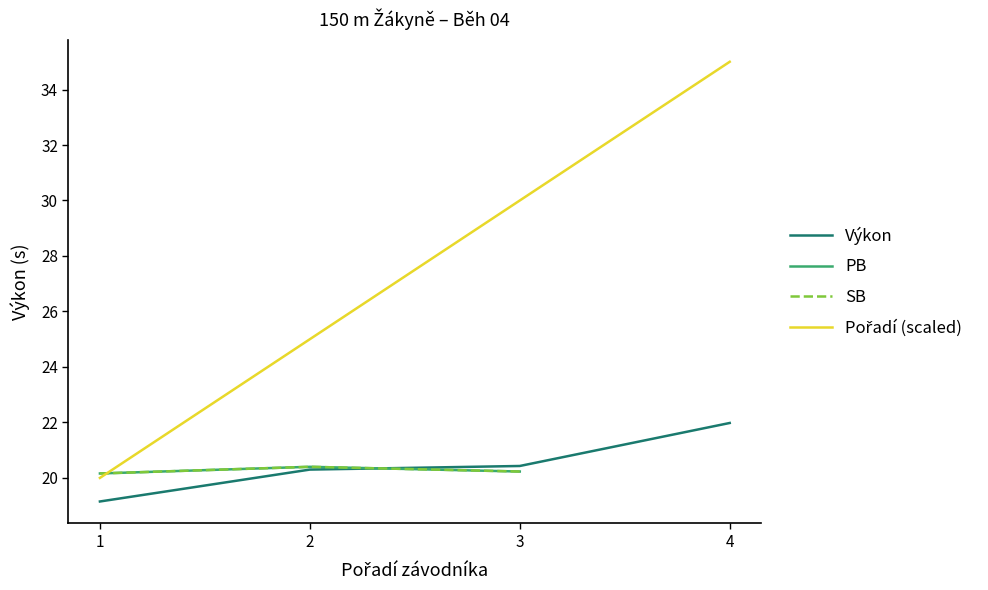

Is the value of SB at 4 greater than the value of PB at 3?

No